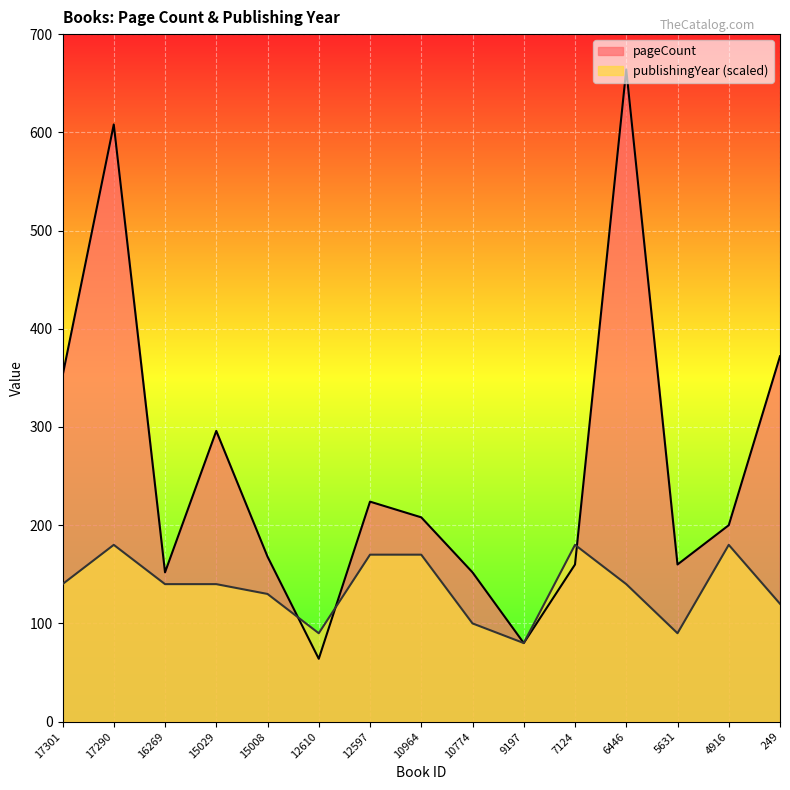

What is the value of the publishingYear point at the 9th from the left?

100